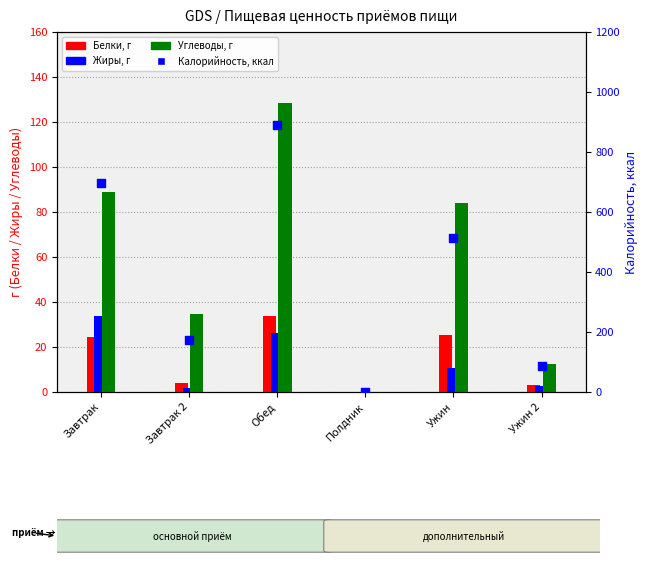

What is the total value across all series at Завтрак 2?

213.2